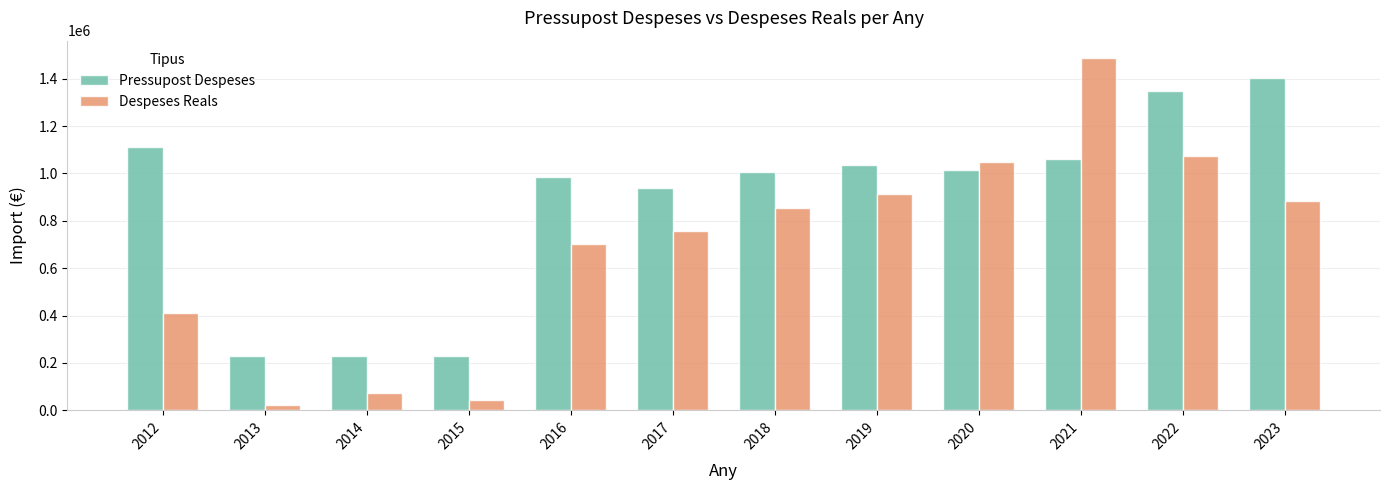

List the series in order of their peak value, lowest first.

Pressupost Despeses, Despeses Reals